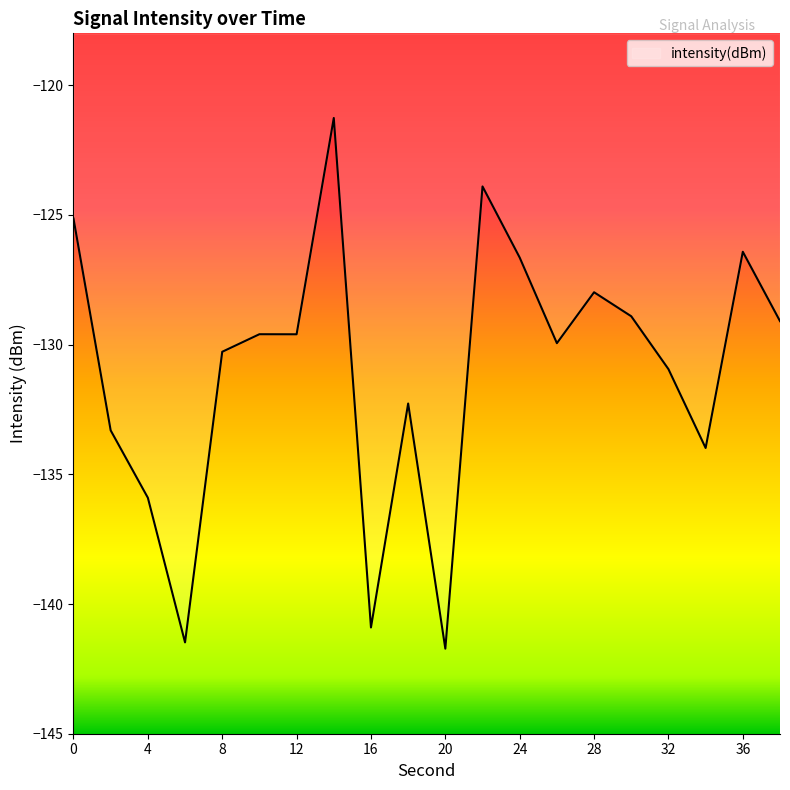

How many lines are shown in the chart?

1